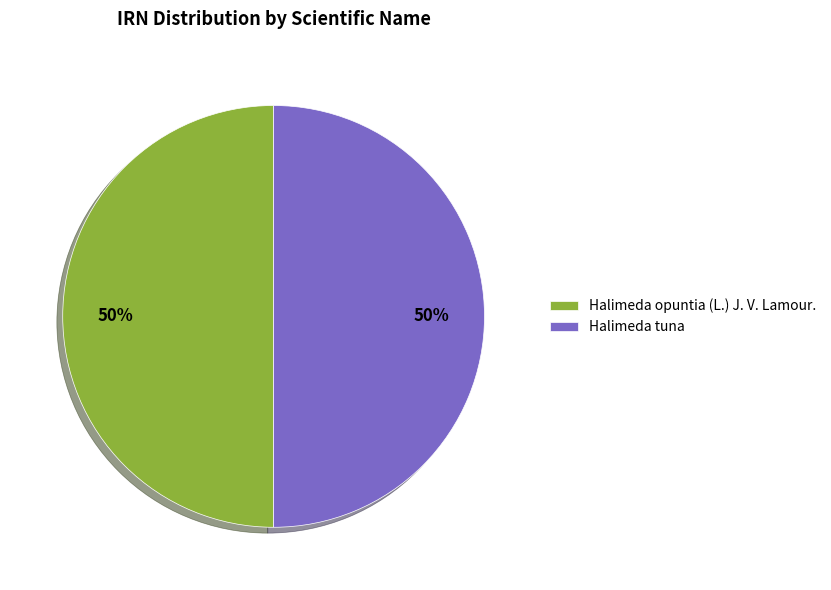

What is the ratio of the value at Halimeda opuntia (L.) J. V. Lamour. to the value at Halimeda tuna?

1.0